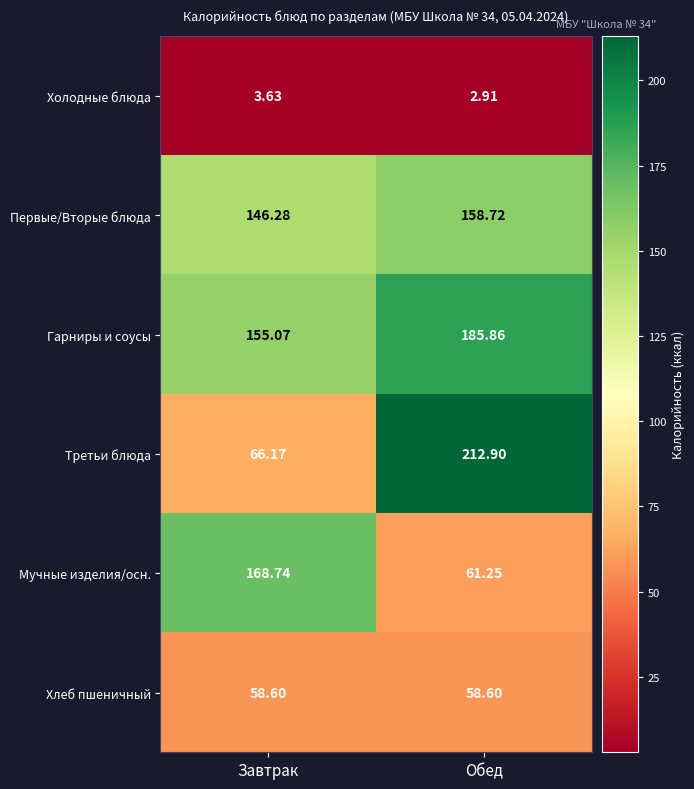

Which series has the largest total across all categories?

Гарниры и соусы